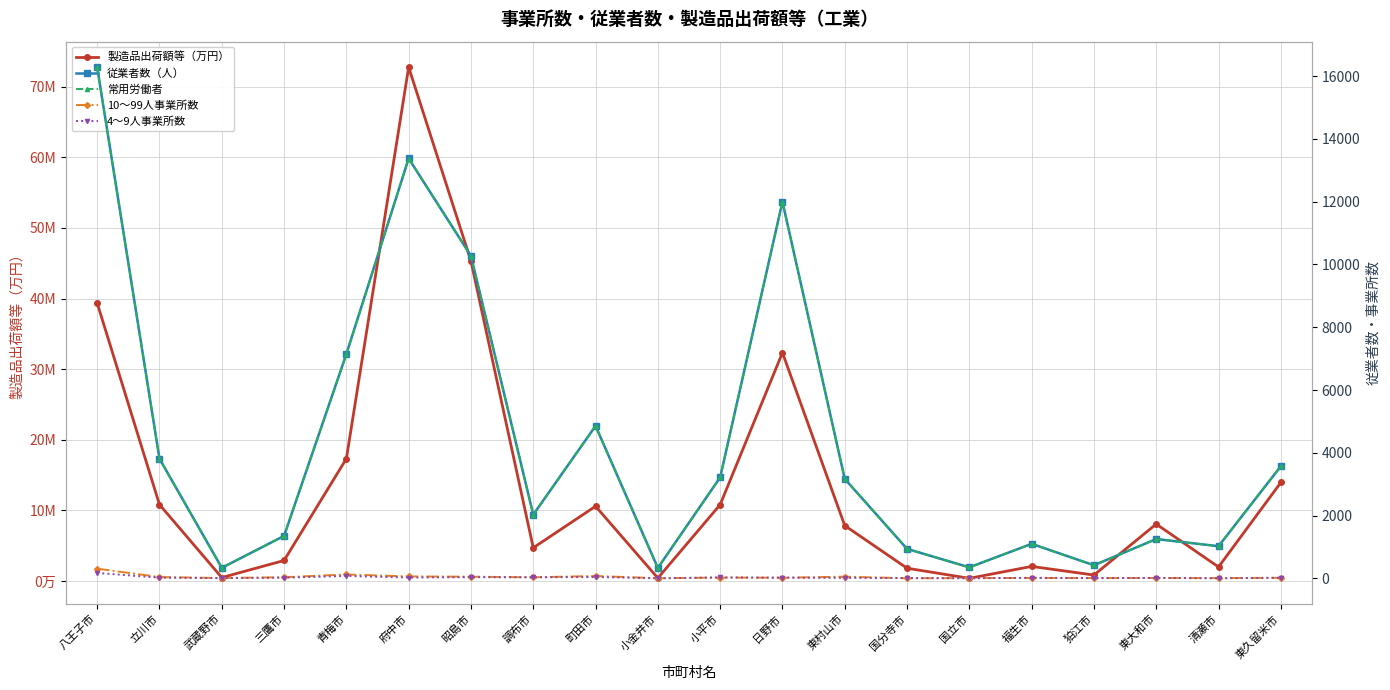

Is this an area chart (filled region under the line)?

No